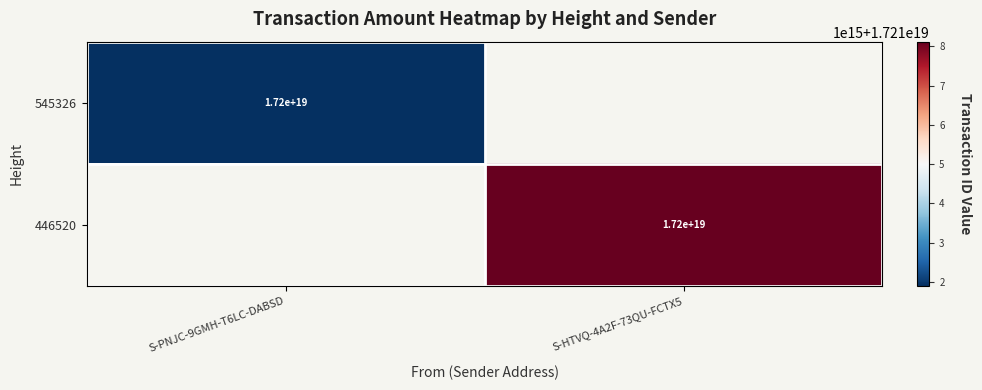

The value of 446520 at S-HTVQ-4A2F-73QU-FCTX5 is 17200000000000000000. True or false?

True